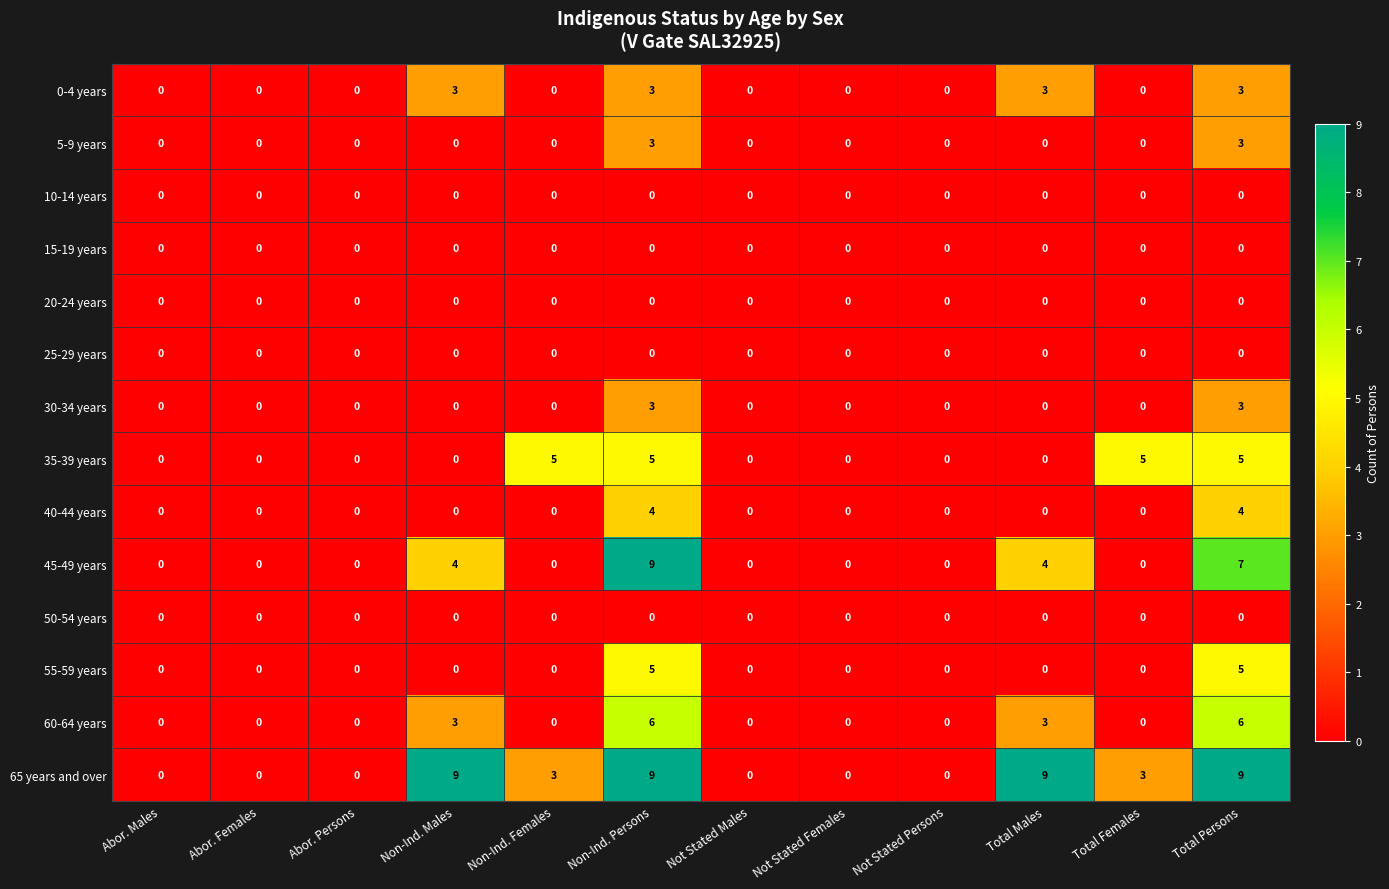

The 35-39 years series shows 3 at Abor. Females. True or false?

False